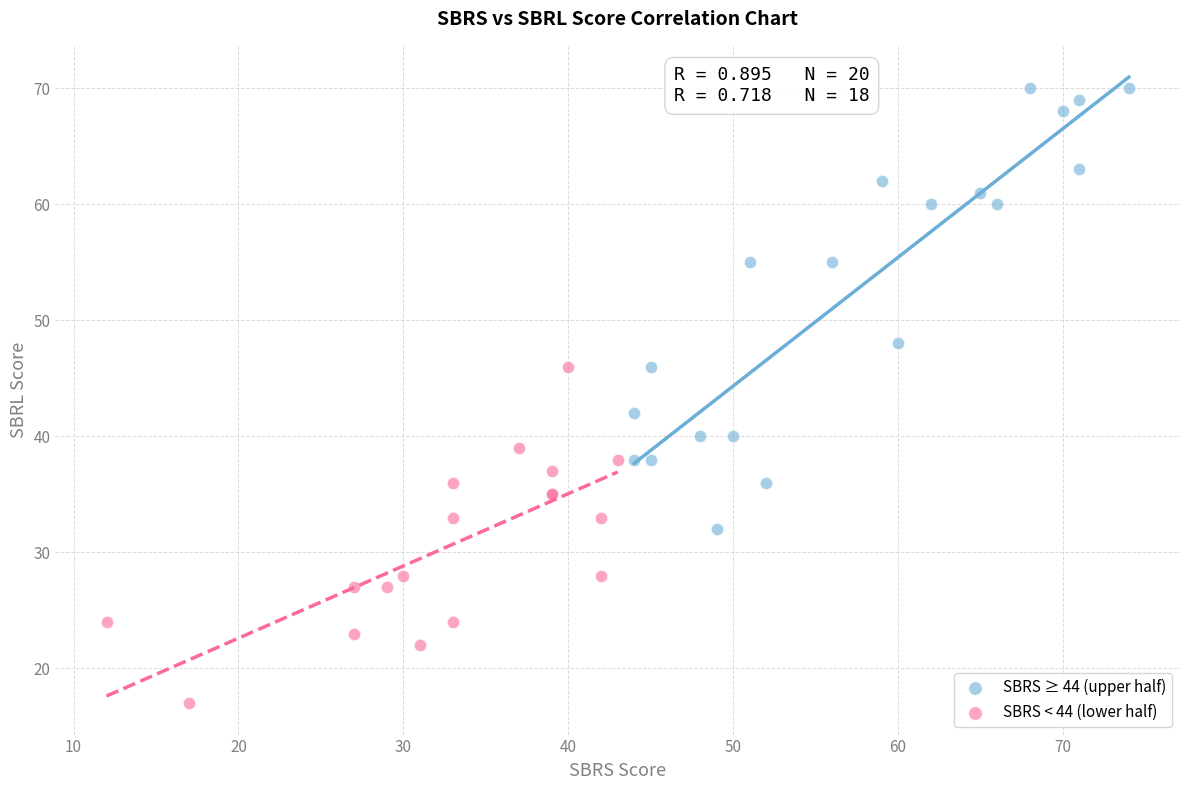

What are all the series names shown in the legend?

SBRS ≥ 44 (upper half), SBRS < 44 (lower half)